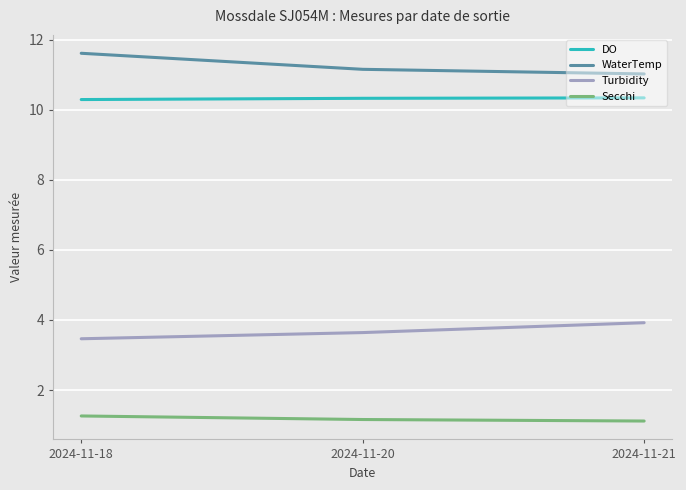

Which category has the highest value across all series?

2024-11-18